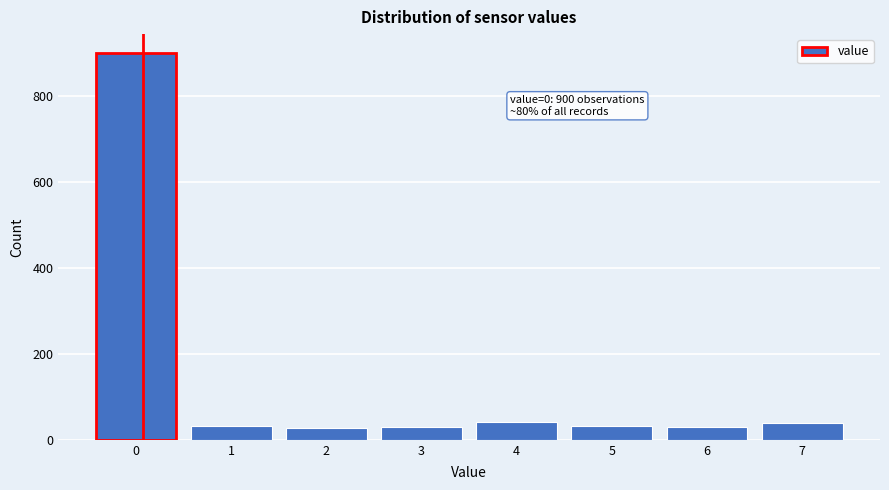

Approximately how many times larger is the value at 5 compared to 2?

1.1